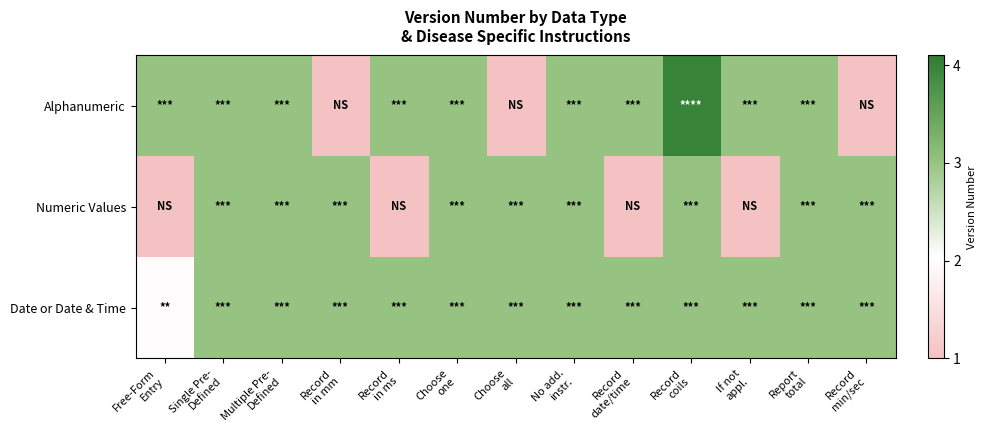

Which has a higher value, Record
min/sec or Record
in mm?

Record
min/sec